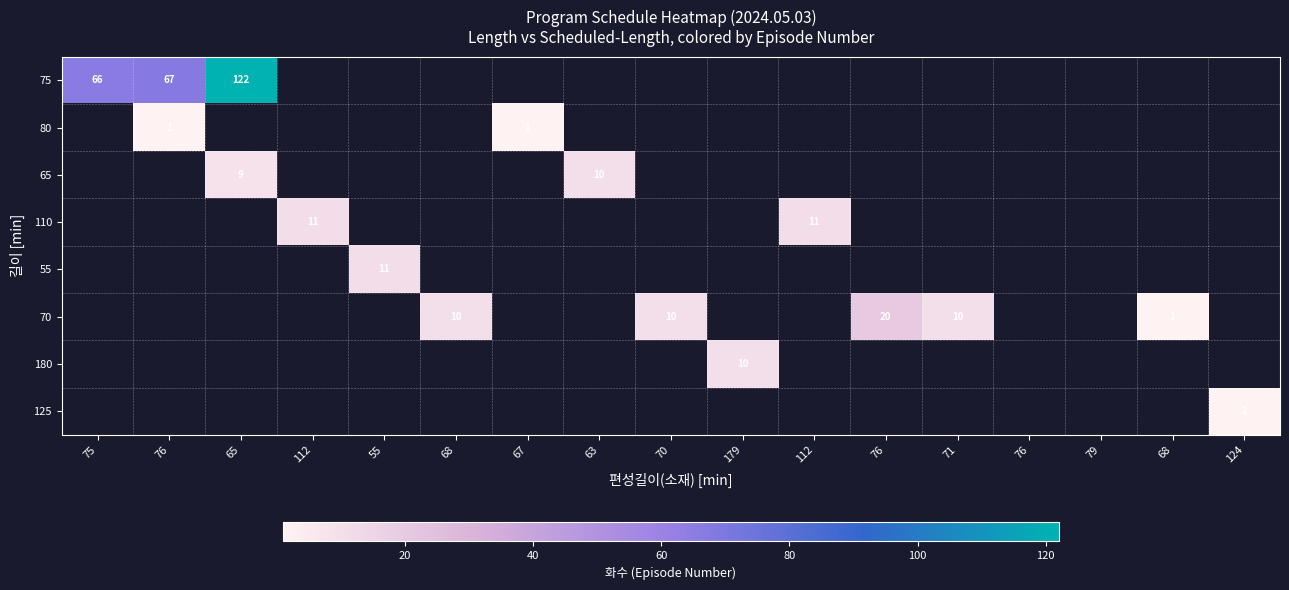

Is the value of 110 at 76 greater than the value of 125 at 79?

No